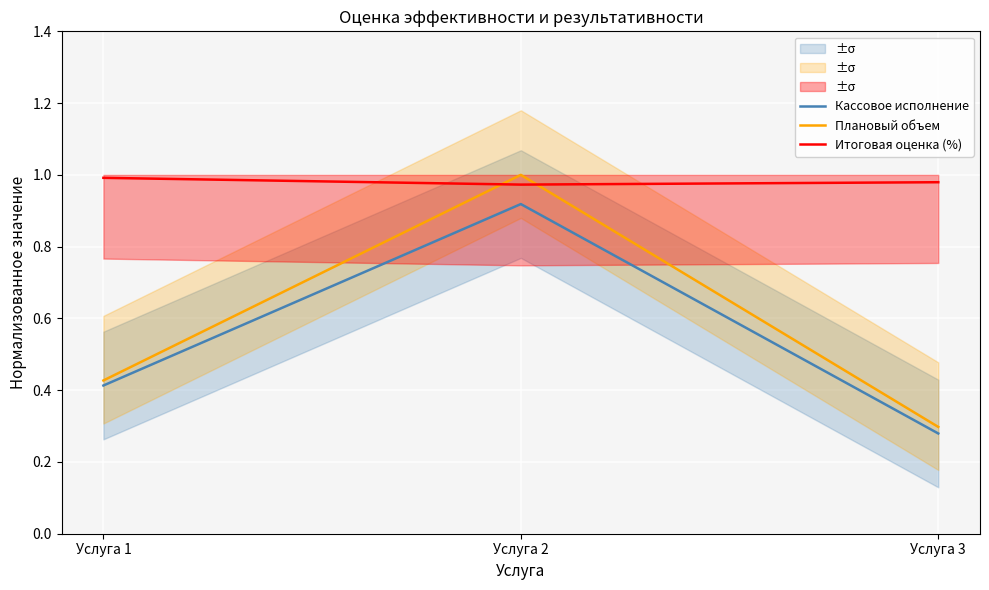

Reading right to left, extract all data points from this chart.

Кассовое исполнение: 0.3	0.9	0.4
Плановый объем: 0.3	1.0	0.4
Итоговая оценка (%): 1.0	1.0	1.0